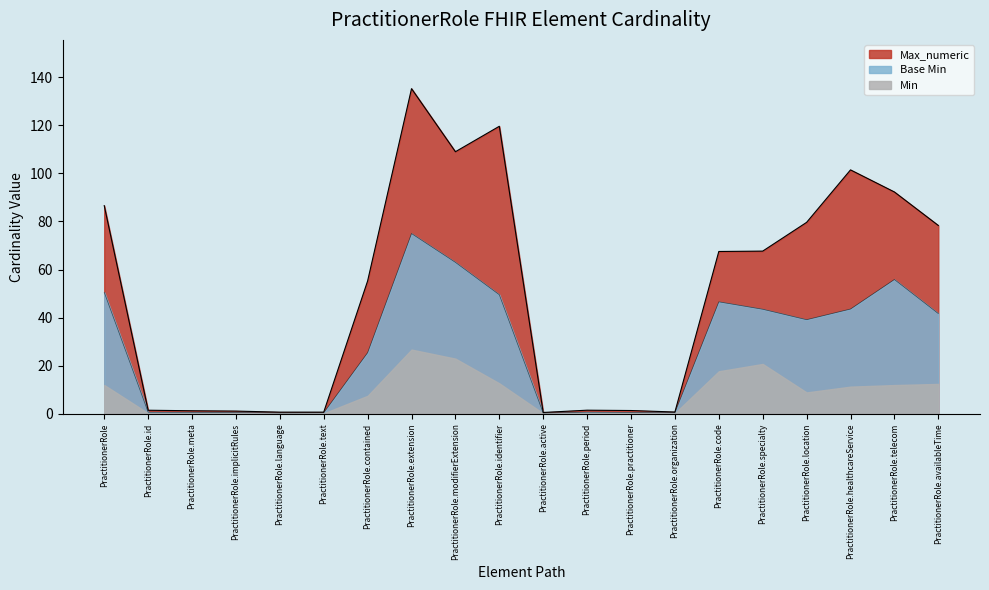

Where is Base Min nearest to the value 37?

PractitionerRole.location